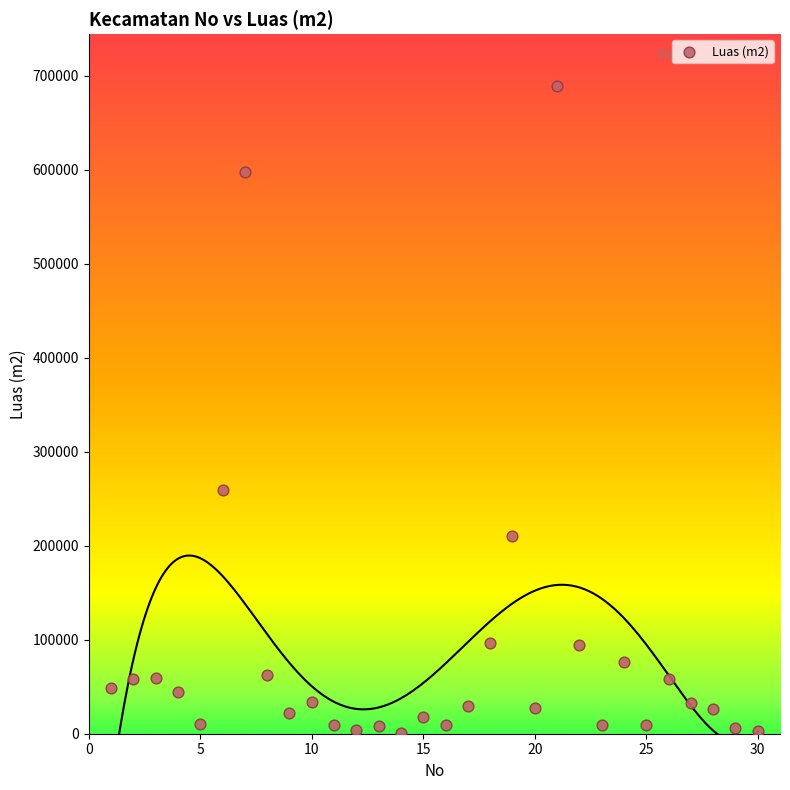

What is the range of X values (max minus min)?

29.0